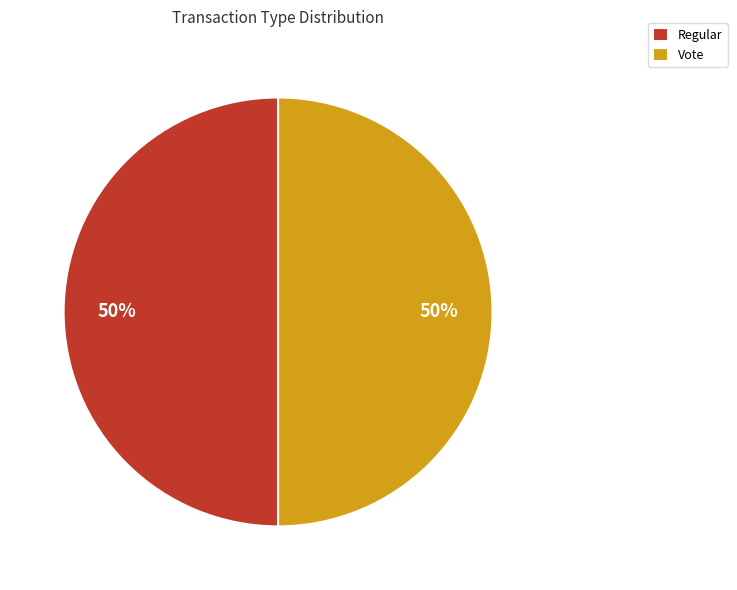

How many segments does this pie chart have?

2